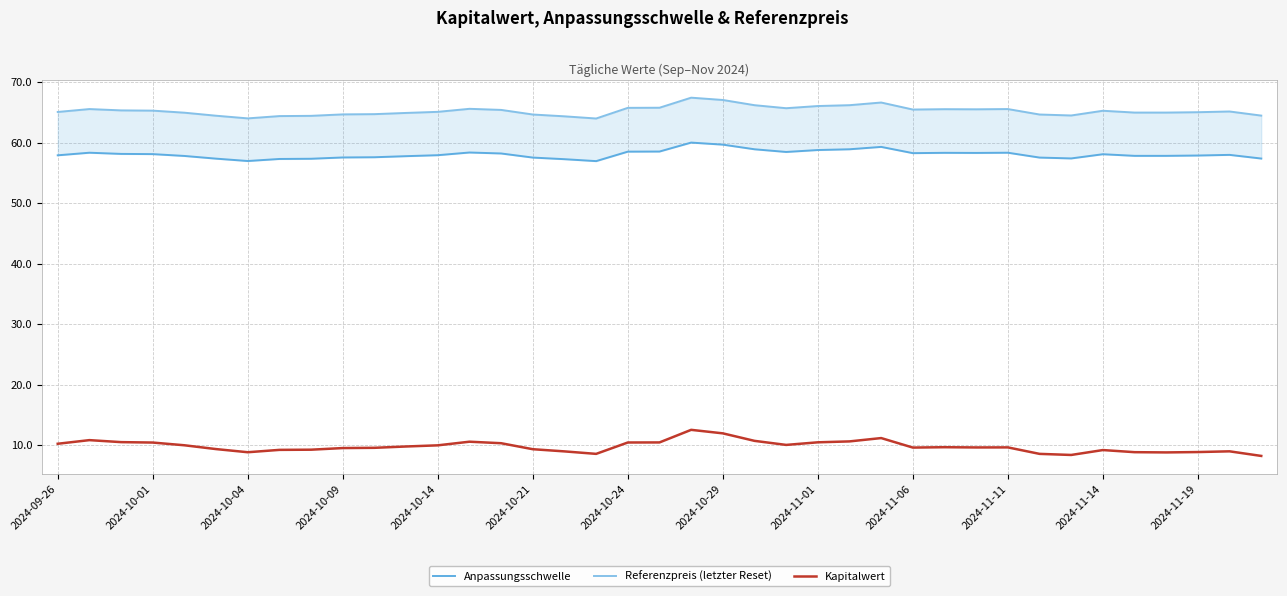

True or false: Anpassungsschwelle and Kapitalwert cross at least once.

False